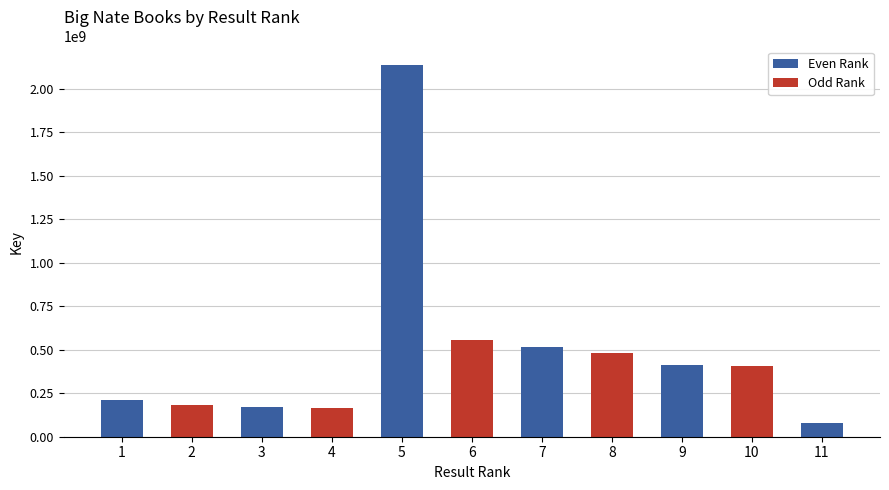

What is the maximum value shown in the chart?

2135736537